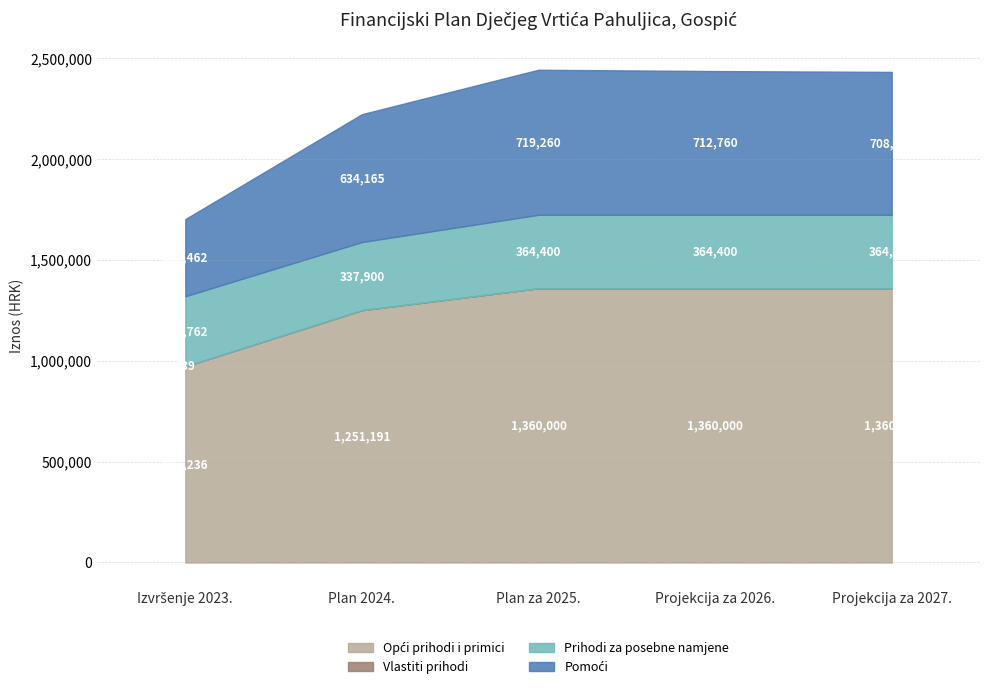

Reading left to right, transcribe all the data shown in this chart.

Izvršenje 2023.: 972236	439	347762	382462
Plan 2024.: 1251191	0	337900	634165
Plan za 2025.: 1360000	0	364400	719260
Projekcija za 2026.: 1360000	0	364400	712760
Projekcija za 2027.: 1360000	0	364400	708550